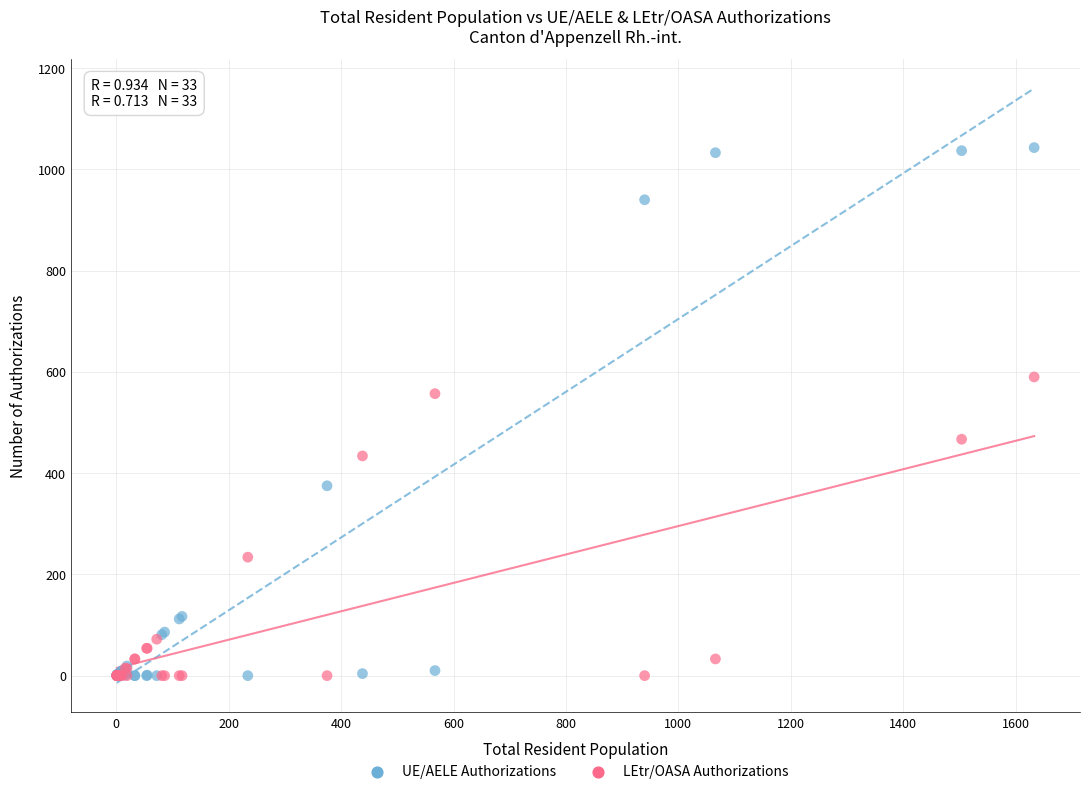

In the LEtr/OASA Authorizations series, what Y value is closest to 295?

234